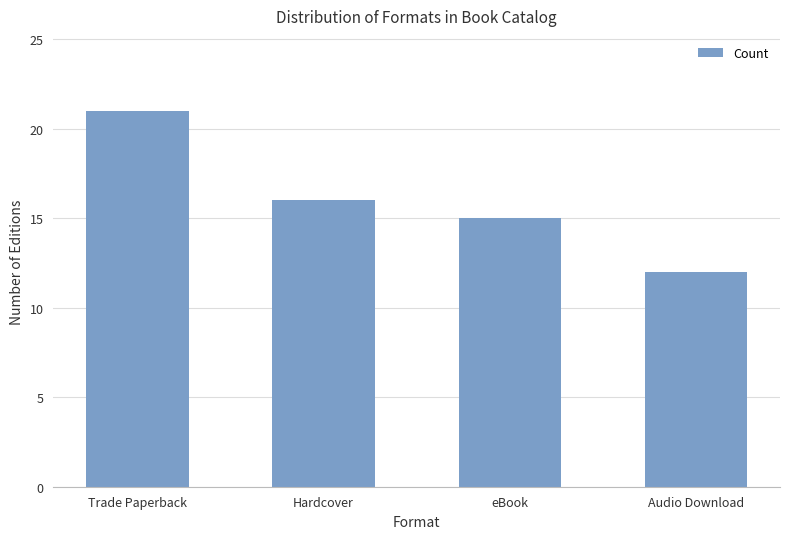

What is the average value?

16